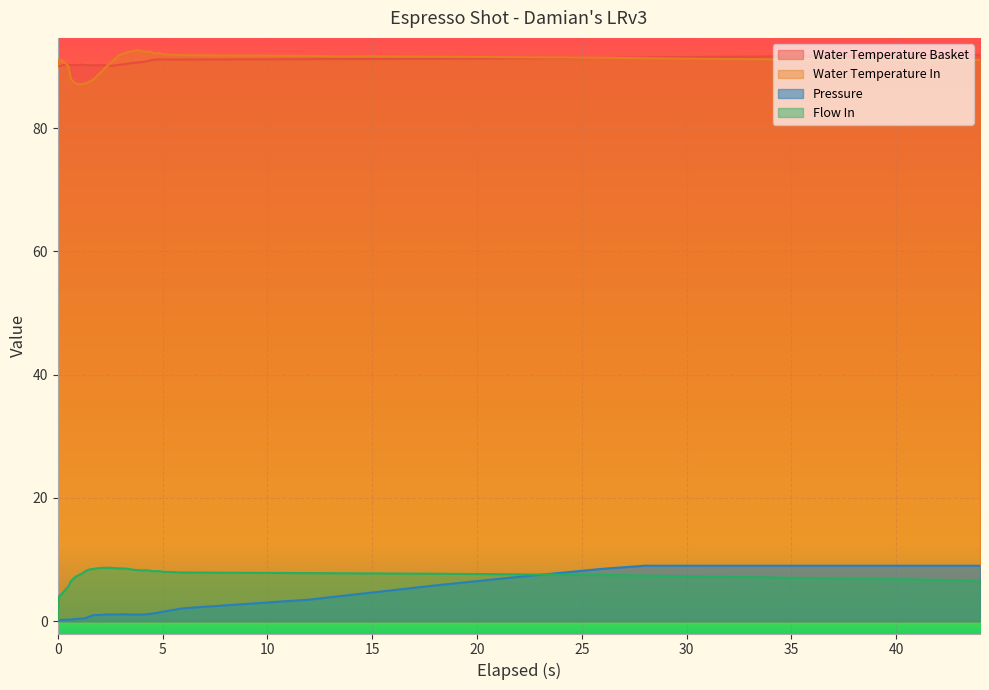

What is the spread (max minus min) of values at 40?

85.0